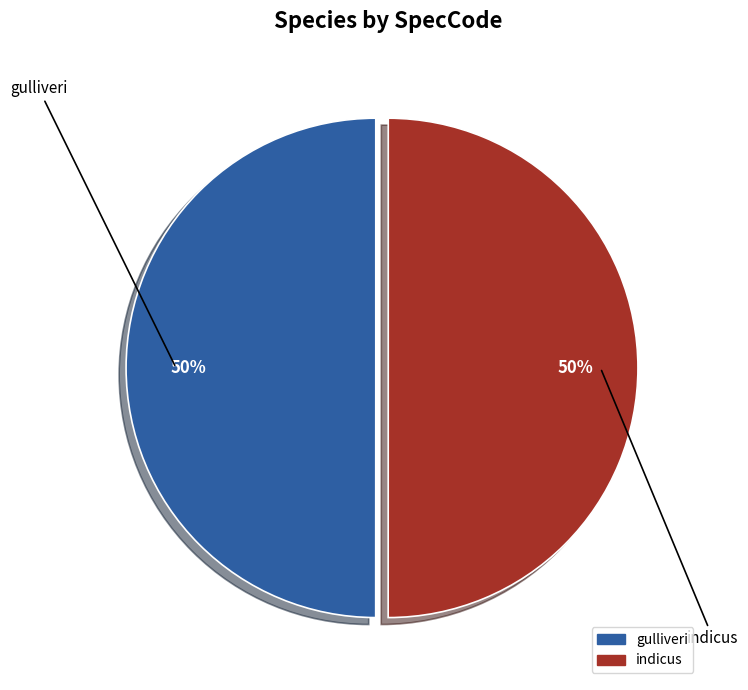

Do gulliveri and indicus together represent more than half of the pie?

Yes